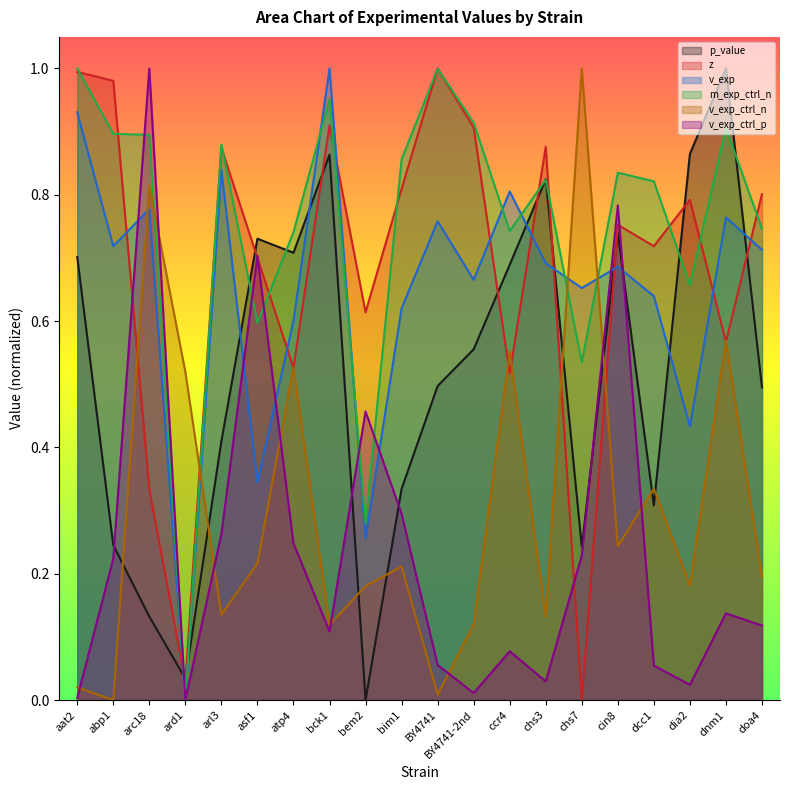

Reading left to right, what are all the values shown in this chart?

p_value: 0.7	0.2	0.1	0.0	0.4	0.7	0.7	0.9	0.0	0.3	0.5	0.6	0.7	0.8	0.2	0.7	0.3	0.9	1.0	0.5
z: 1.0	1.0	0.3	0.0	0.9	0.7	0.5	0.9	0.6	0.8	1.0	0.9	0.5	0.9	0.0	0.8	0.7	0.8	0.6	0.8
v_exp: 0.9	0.7	0.8	0.0	0.8	0.3	0.6	1.0	0.3	0.6	0.8	0.7	0.8	0.7	0.7	0.7	0.6	0.4	0.8	0.7
m_exp_ctrl_n: 1.0	0.9	0.9	0.0	0.9	0.6	0.7	1.0	0.3	0.9	1.0	0.9	0.7	0.8	0.5	0.8	0.8	0.7	0.9	0.7
v_exp_ctrl_n: 0.0	0.0	0.8	0.5	0.1	0.2	0.5	0.1	0.2	0.2	0.0	0.1	0.6	0.1	1.0	0.2	0.3	0.2	0.6	0.2
v_exp_ctrl_p: 0.0	0.2	1.0	0.0	0.3	0.7	0.2	0.1	0.5	0.3	0.1	0.0	0.1	0.0	0.2	0.8	0.1	0.0	0.1	0.1